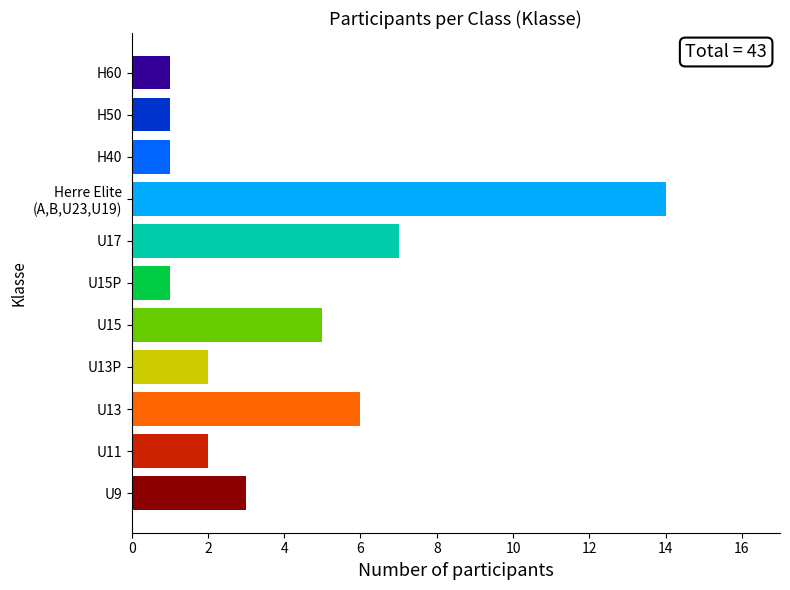

Reading bottom to top, what are all the values shown in this chart?

3	2	6	2	5	1	7	14	1	1	1